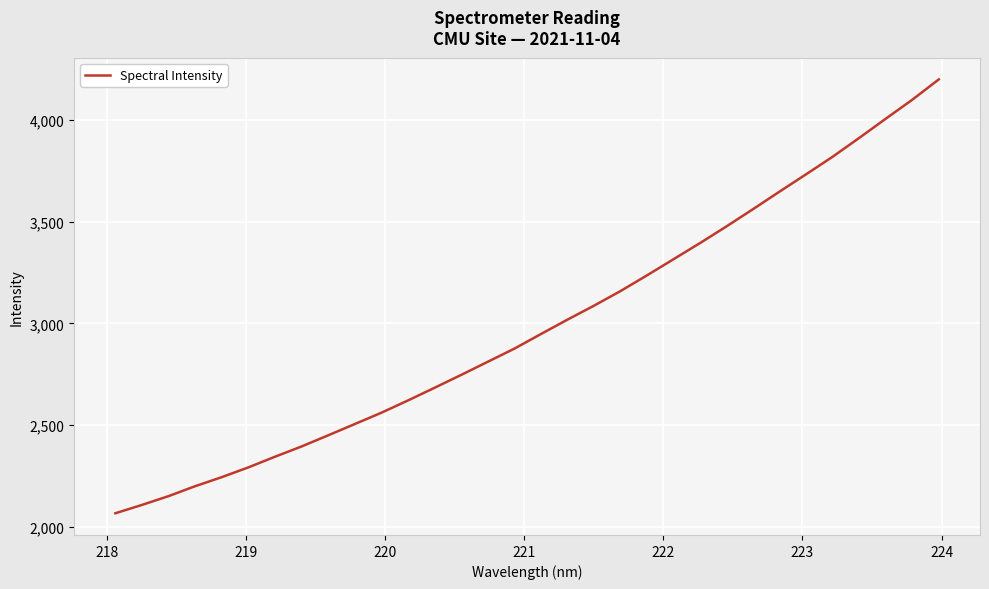

How many categories are shown in the chart?

32